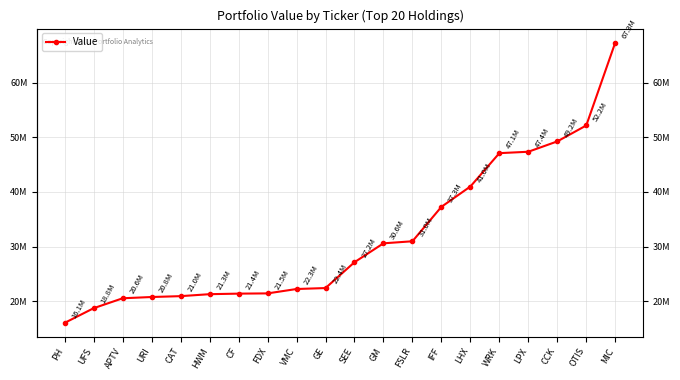

What is the change in value from IFF to CCK?

+11964000